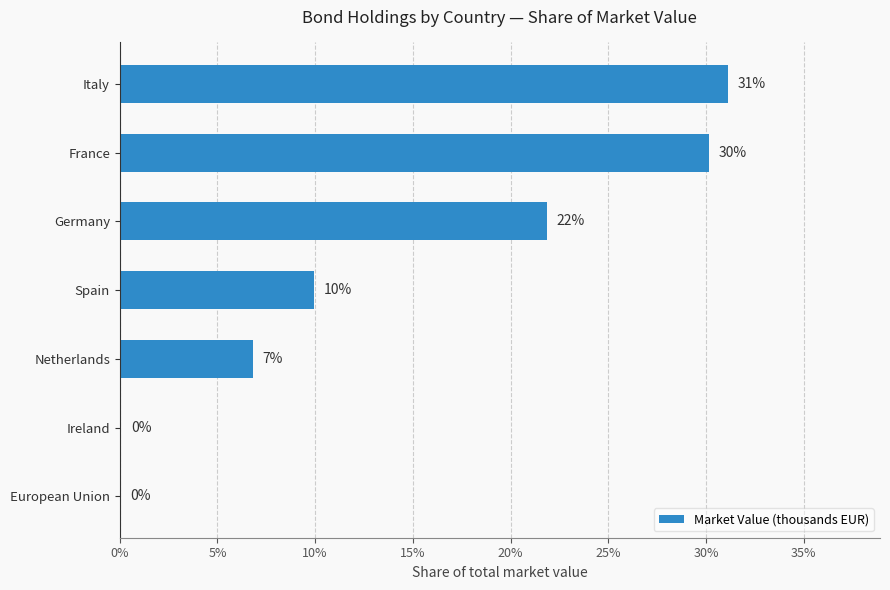

Approximately how many times larger is the value at France compared to Germany?

1.4